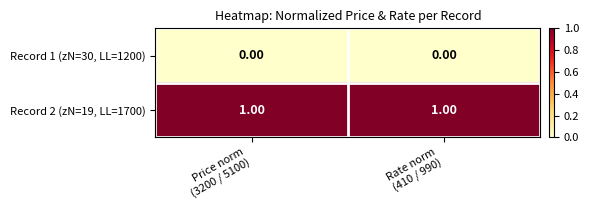

Rank the series by their average value, from highest to lowest.

Record 2 (zN=19, LL=1700), Record 1 (zN=30, LL=1200)